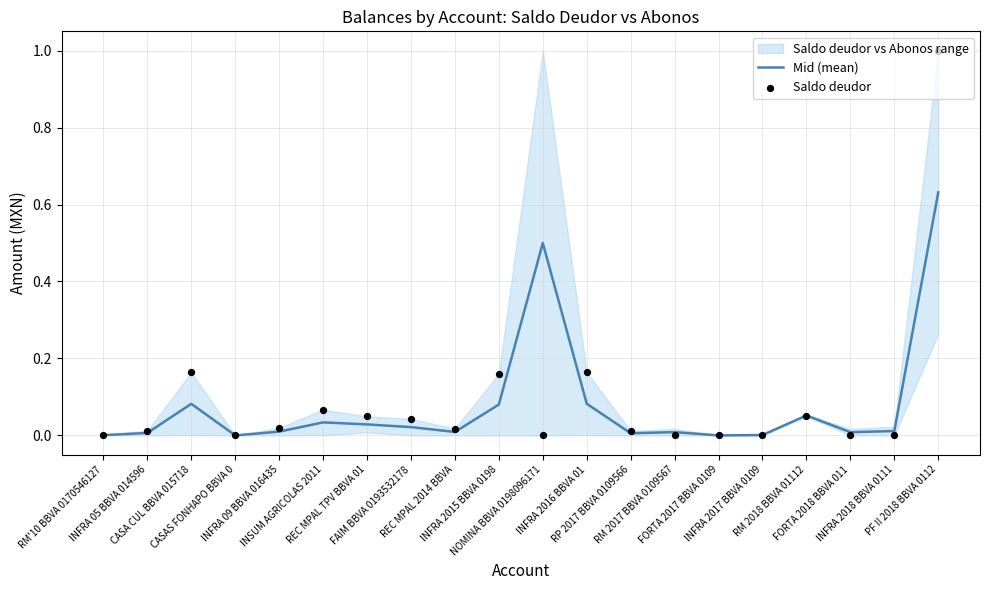

Is the value of Mid (mean) at RP 2017 BBVA 0109566 greater than the value of Saldo deudor at INFRA 2015 BBVA 0198?

No